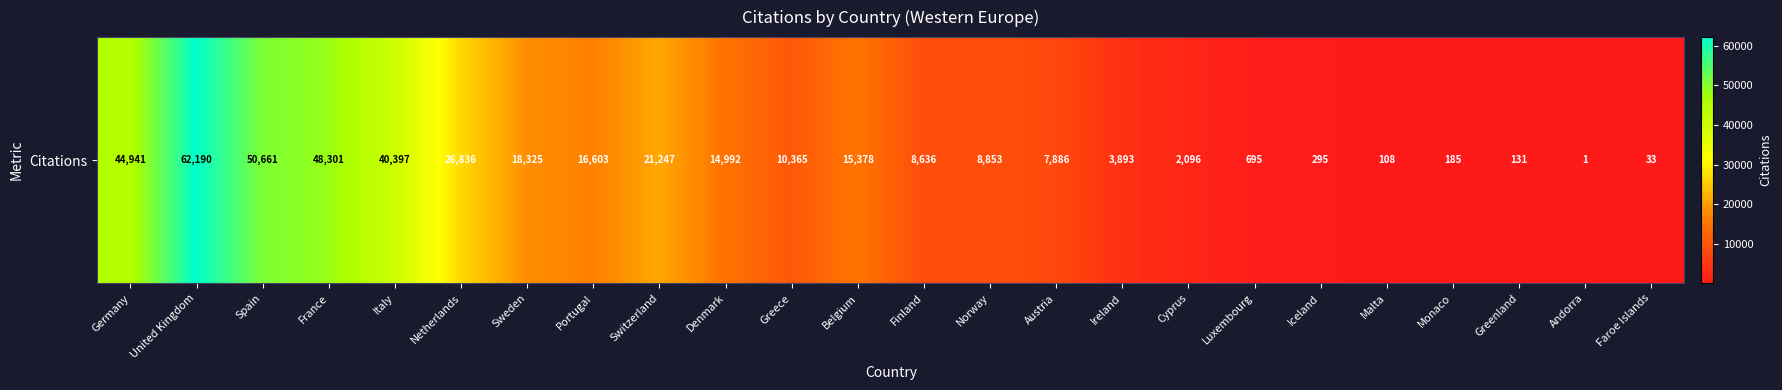

The value at Belgium is 3568. True or false?

False